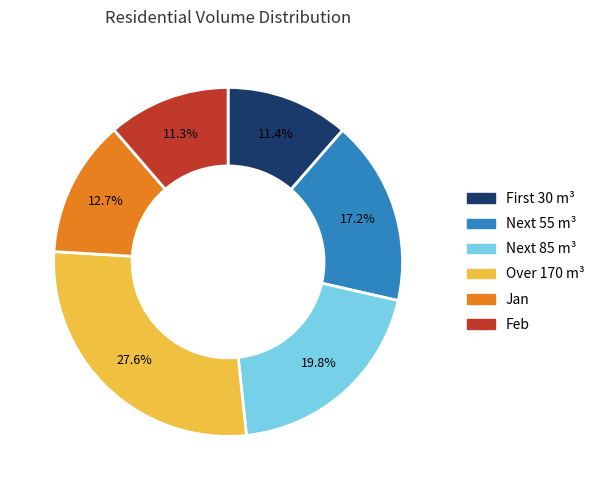

How many slices are in this pie chart?

6